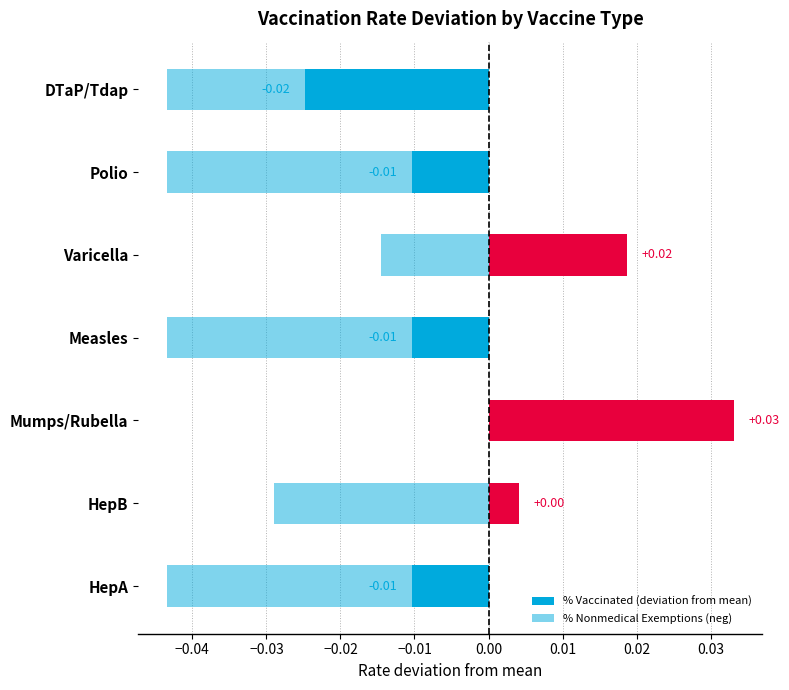

Rank the series by their maximum value, from highest to lowest.

% Vaccinated (deviation from mean), % Nonmedical Exemptions (neg)